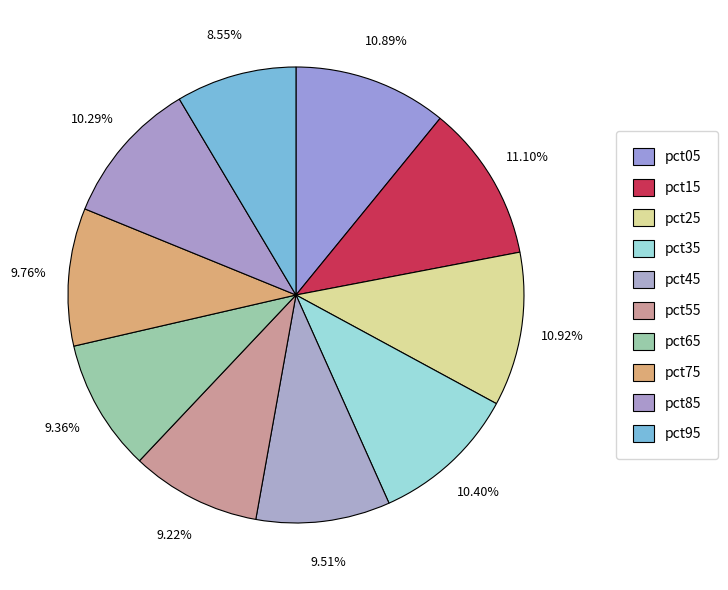

Is there any slice that represents more than half of the pie?

No